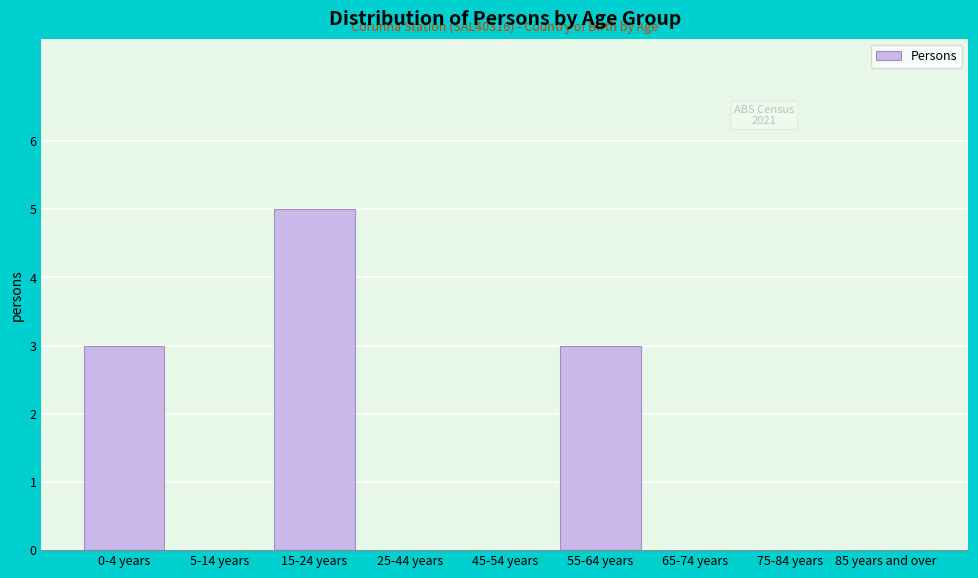

Reading right to left, extract all data points from this chart.

85 years and over=0	75-84 years=0	65-74 years=0	55-64 years=3	45-54 years=0	25-44 years=0	15-24 years=5	5-14 years=0	0-4 years=3